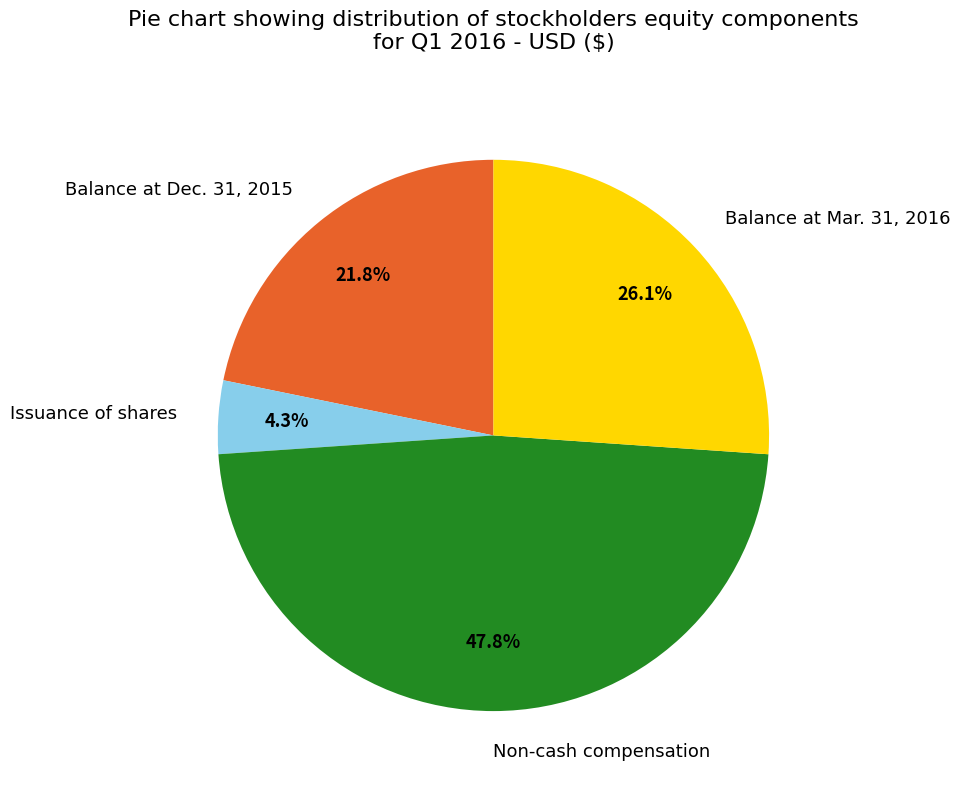

Does Balance at Dec. 31, 2015 represent more than half of the total?

No